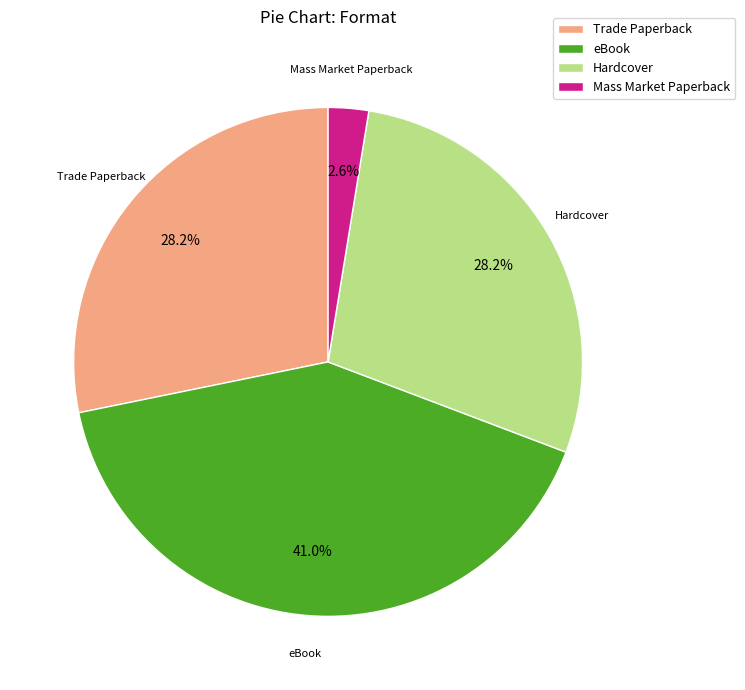

Is it true that Trade Paperback is 38% of the pie?

False